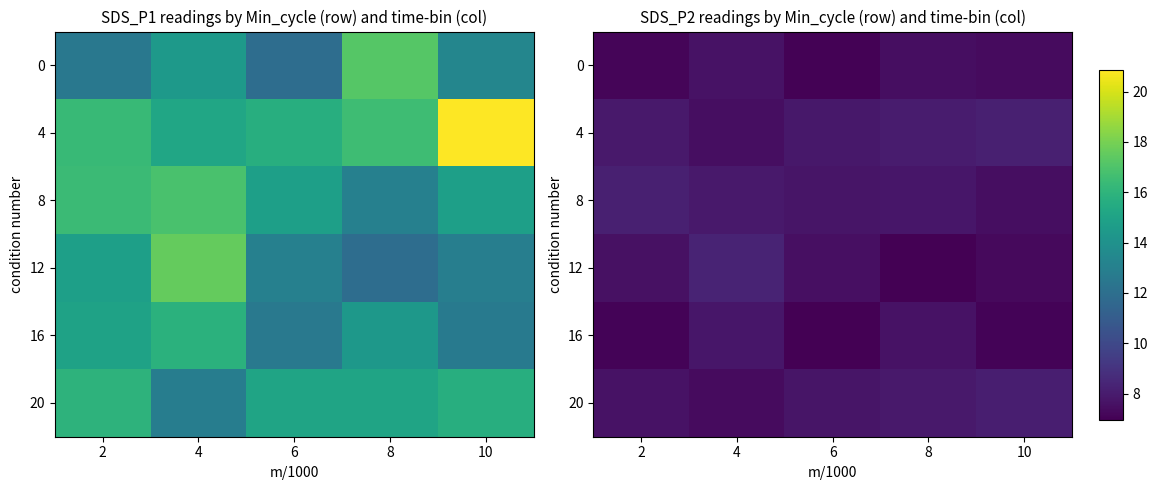

At 4, list the series in order from largest to smallest.

12, 8, 16, 0, 4, 20